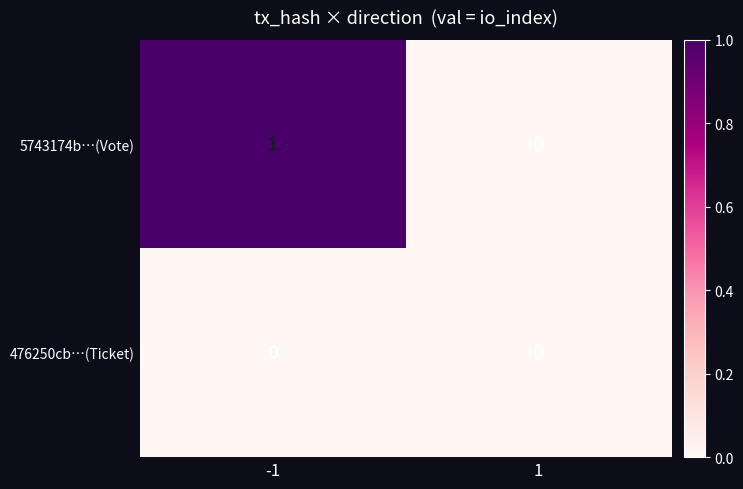

Rank the series by their maximum value, from highest to lowest.

5743174b…(Vote), 476250cb…(Ticket)